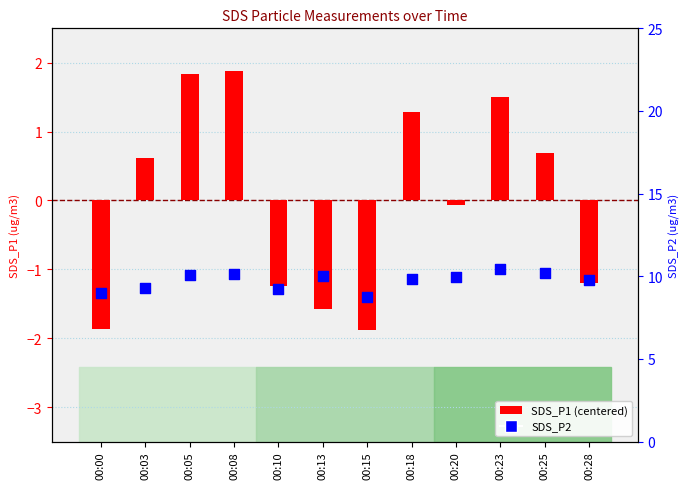

Which series contains the lowest Y value?

SDS_P1 (centered)